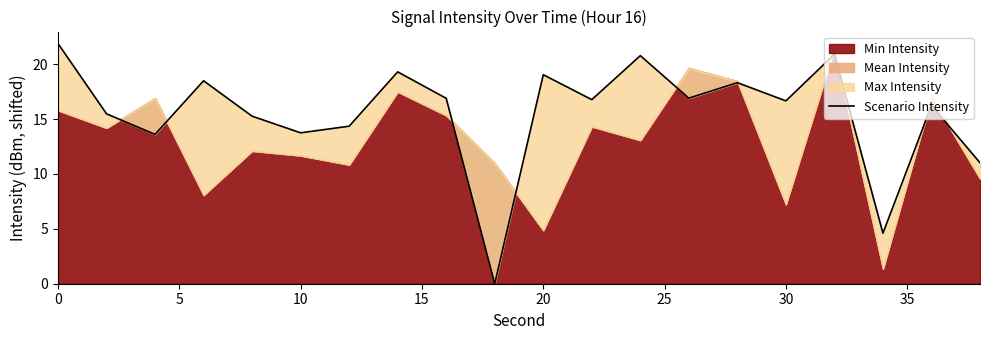

Reading right to left, extract all data points from this chart.

11.0	16.2	4.6	20.9	16.7	18.3	16.9	20.8	16.8	19.0	0.0	16.9	19.3	14.4	13.8	15.3	18.5	13.6	15.5	21.9